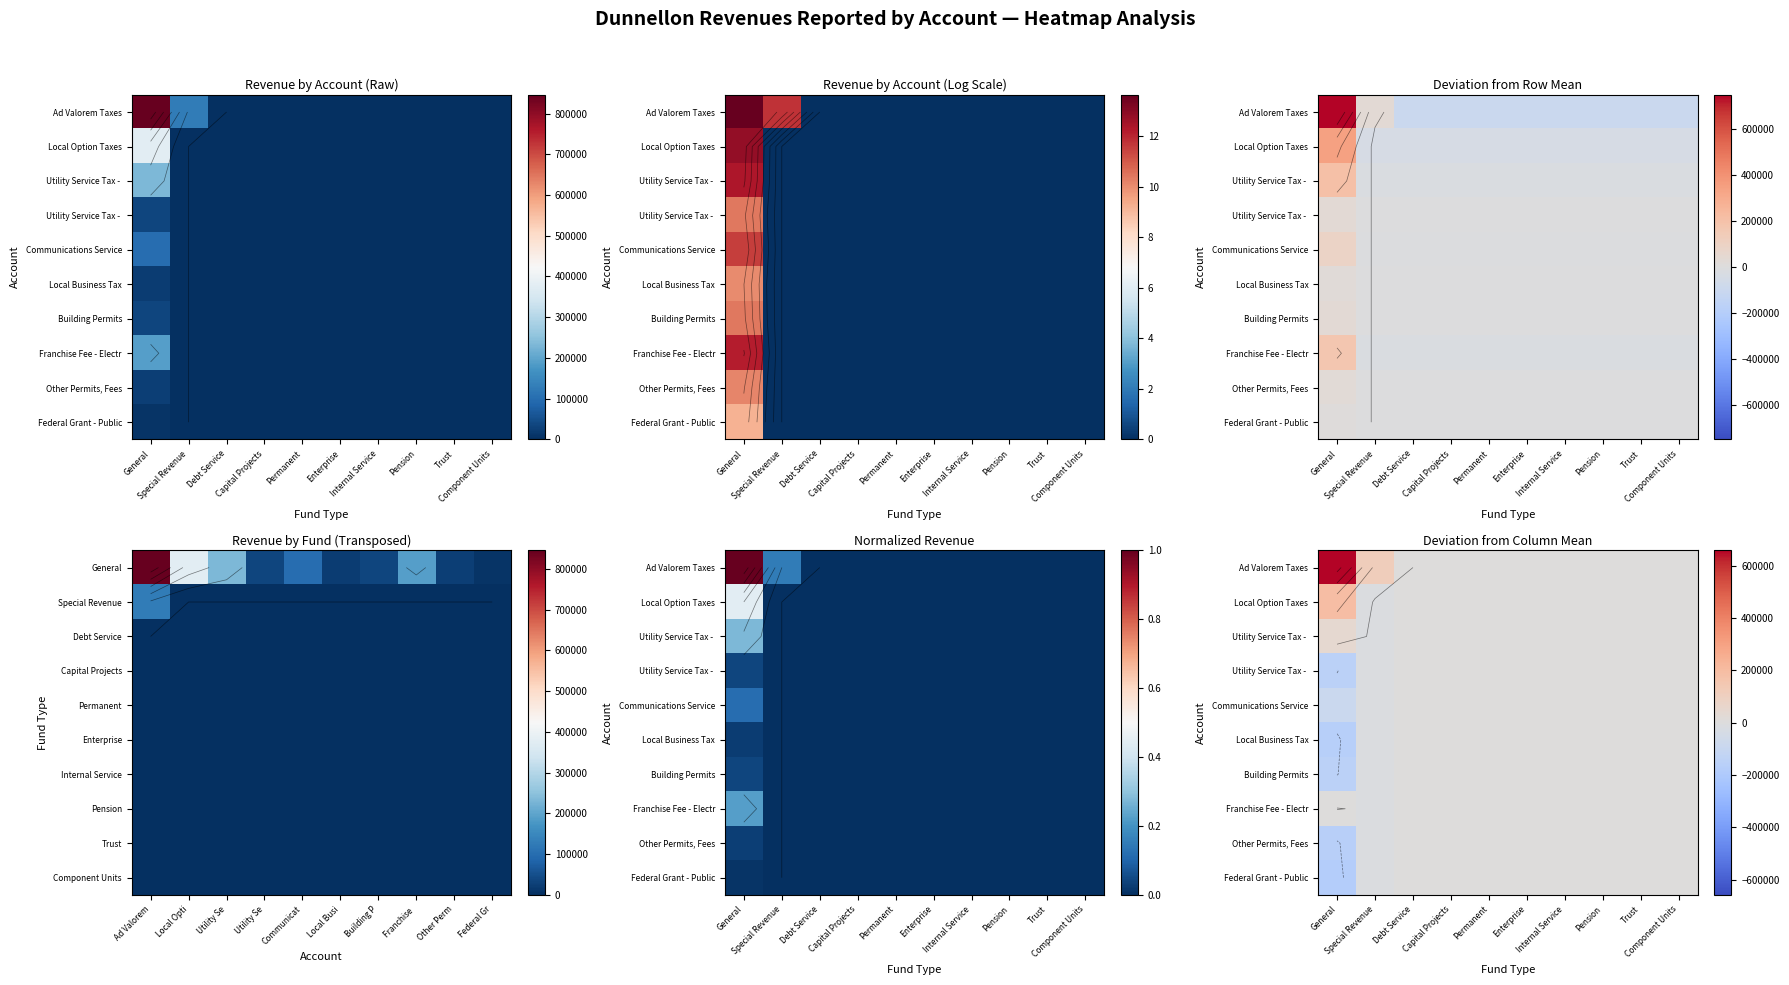

What is the maximum value shown in the chart?

658191.9